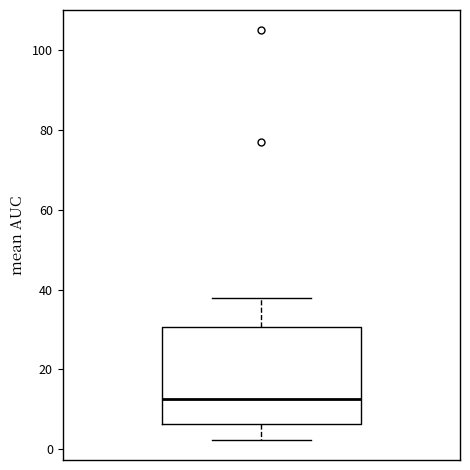

Read this box plot against the y-axis: the position of the median line, the range covered by the box, and the ends of both whiskers. The values are not printed on the chart, so give them approximately, as read against the axis.

median 12, box 6 to 30, whiskers 2 to 38